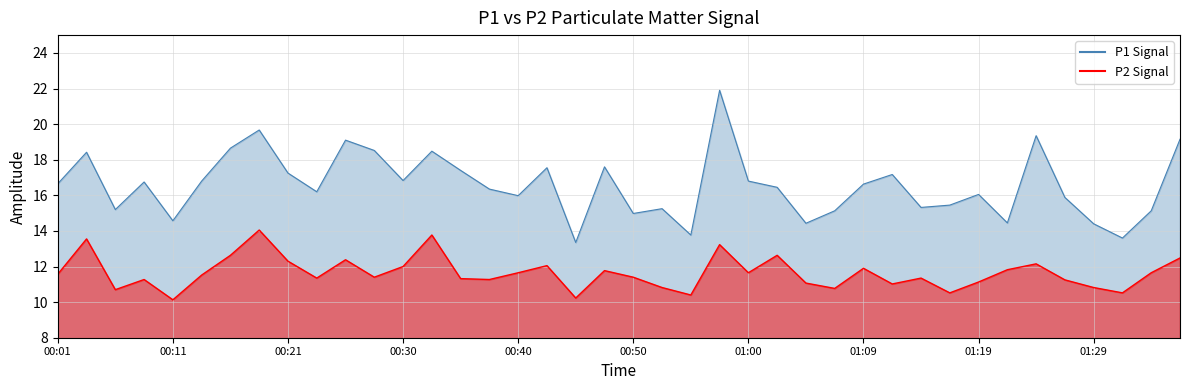

What is the spread (max minus min) of values at 01:09?

4.7